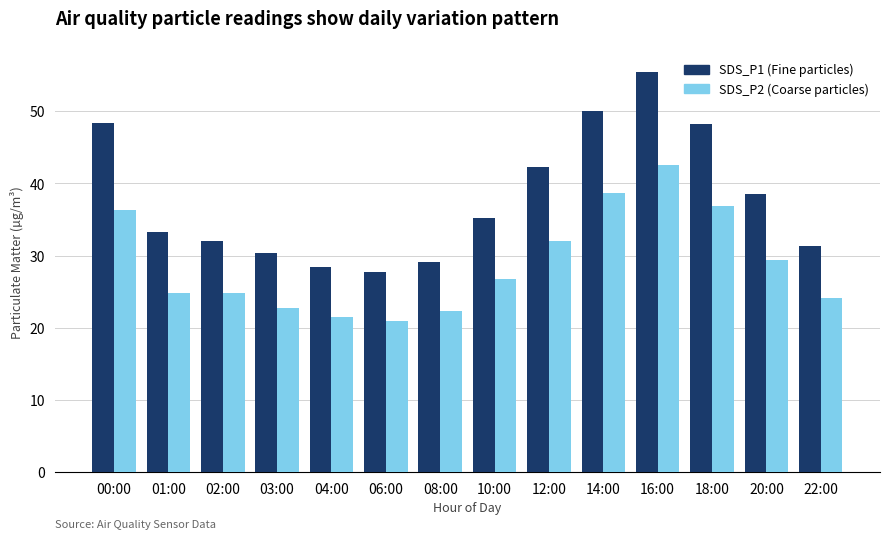

What is the difference between the highest and lowest values at 22:00?

7.3